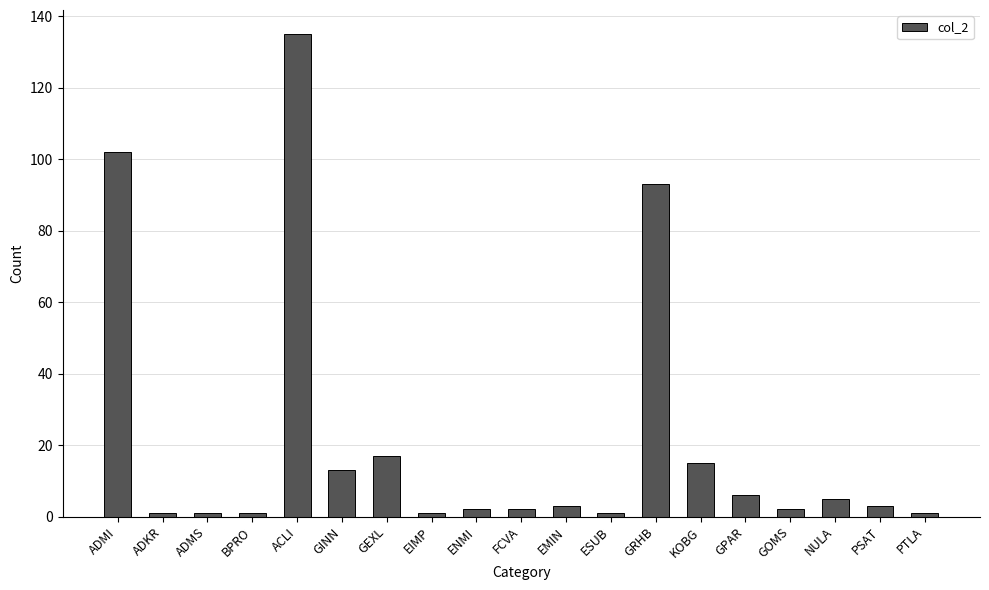

What is the difference between the maximum and second lowest values?

134